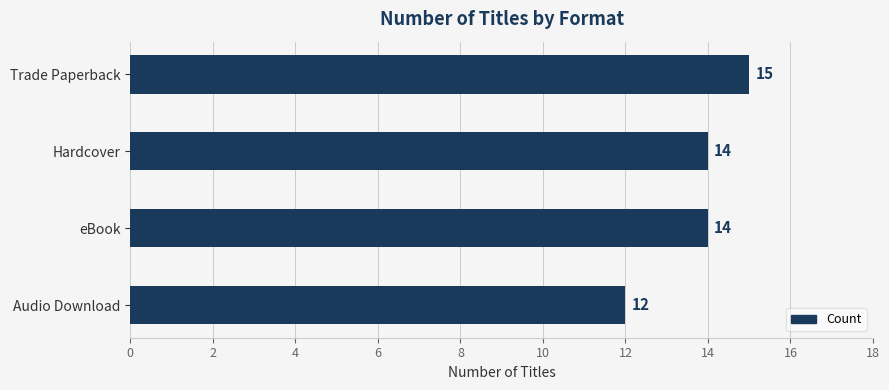

How many values are between 14 and 15?

3